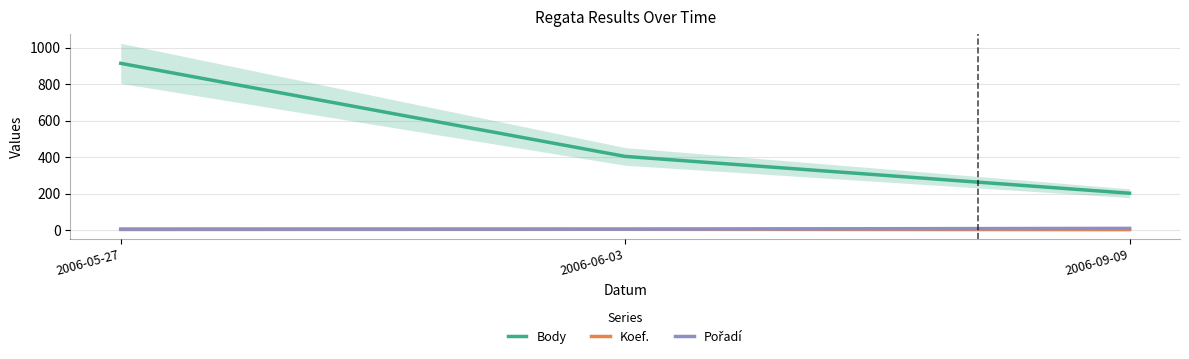

What is the approximate value of Pořadí at 2006-06-03?

5